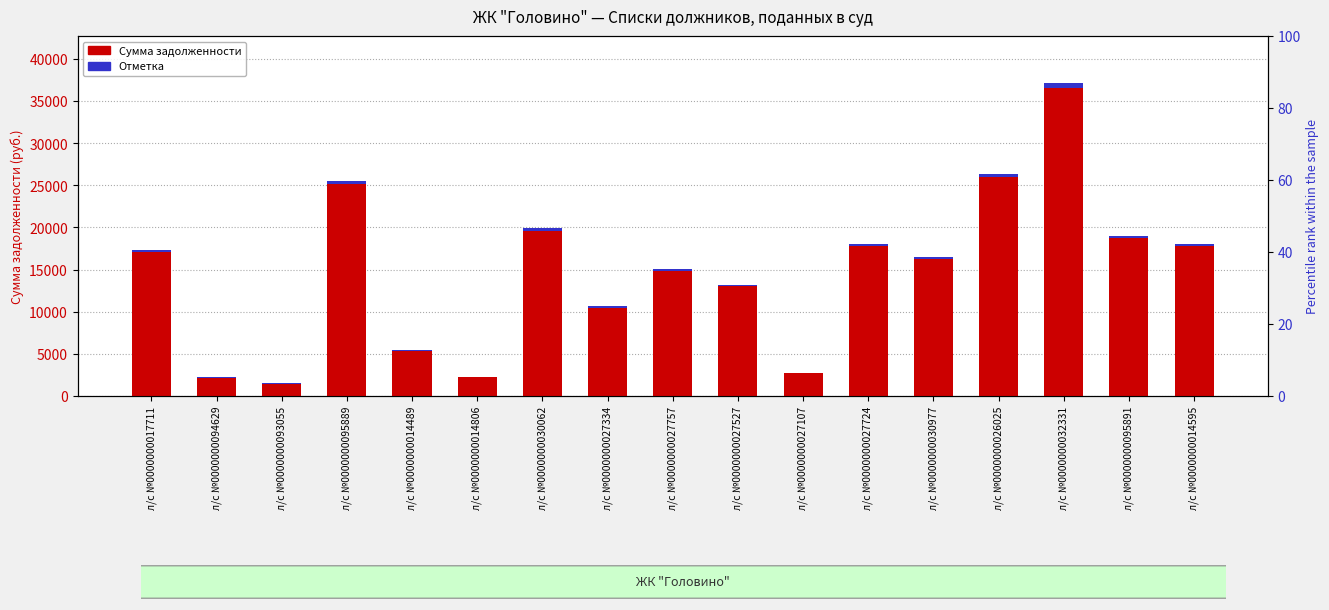

Which series has the largest total across all categories?

Сумма задолженности